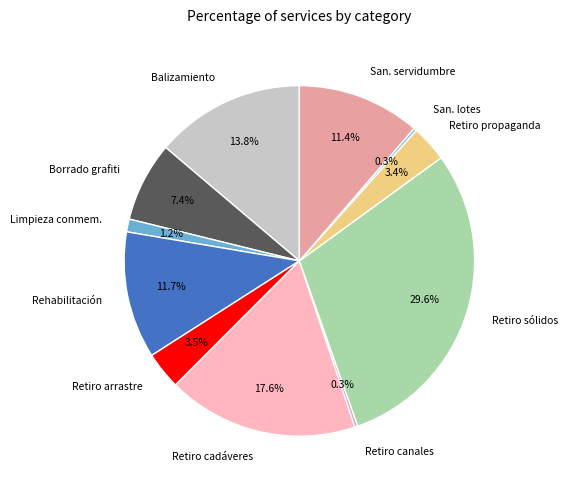

Do Borrado grafiti and Rehabilitación together represent more than half of the pie?

No